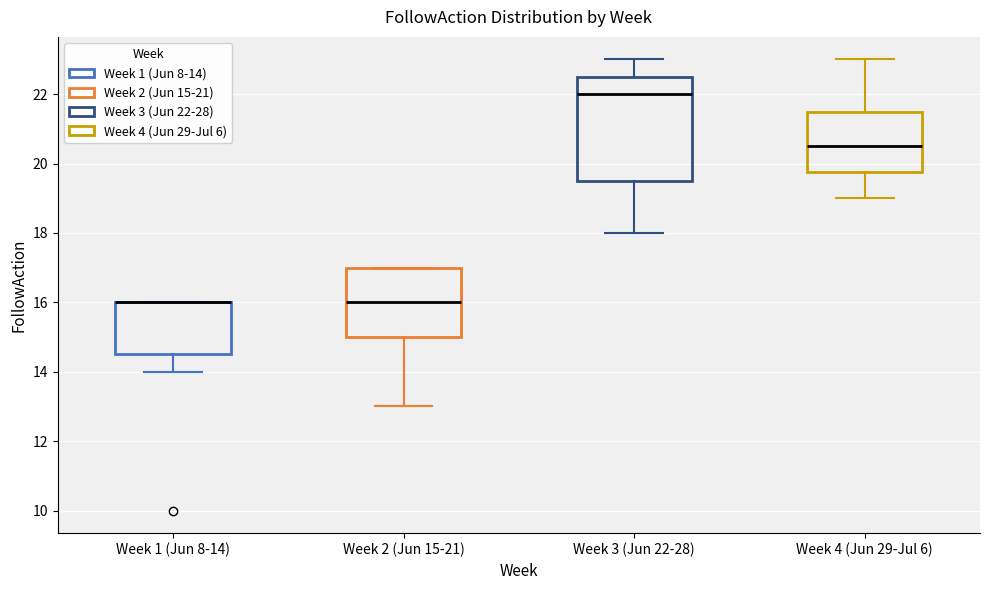

Which box is the tallest, from its lower edge to its upper edge?

Week 3 (Jun 22-28)